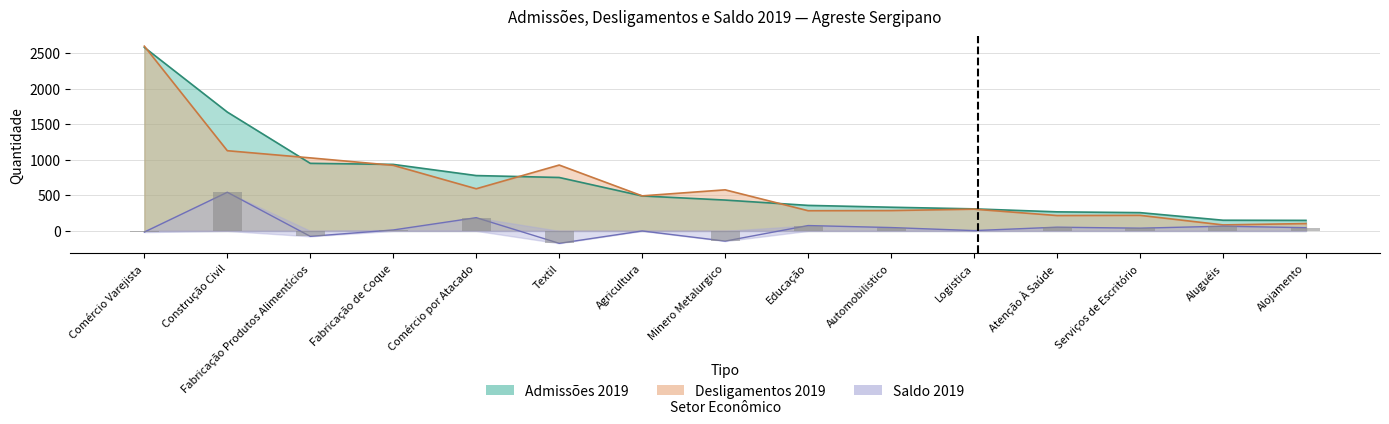

At which category is the sum across all series the highest?

Comércio Varejista